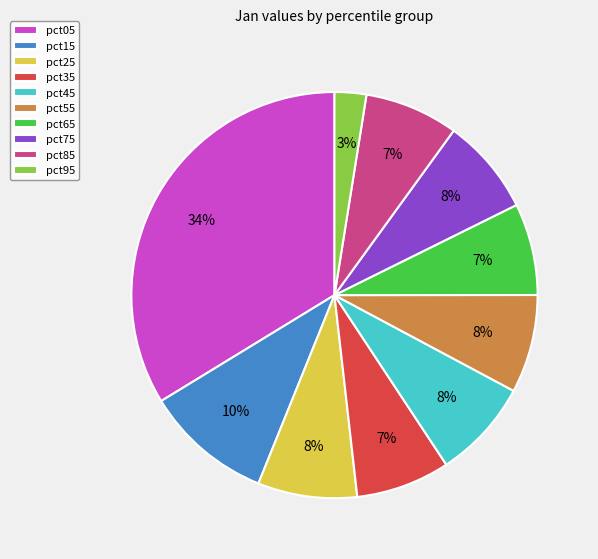

What is the smallest slice in the pie chart?

pct95